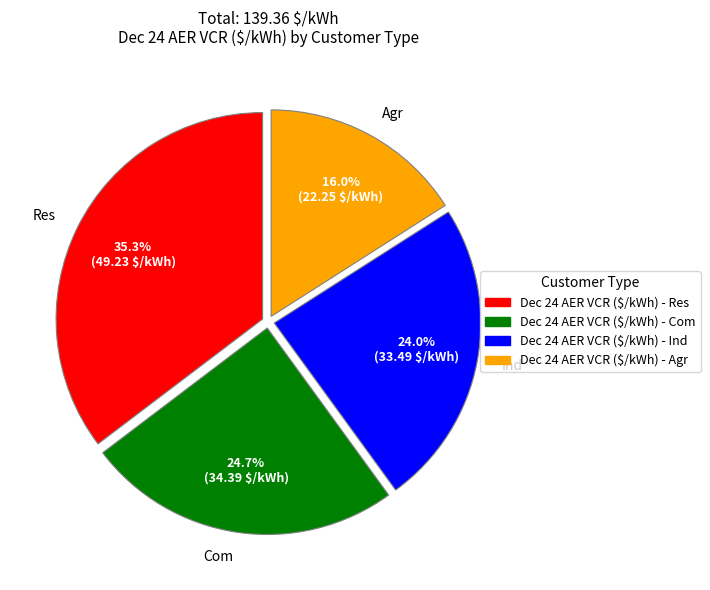

Is there a majority slice in this chart?

No